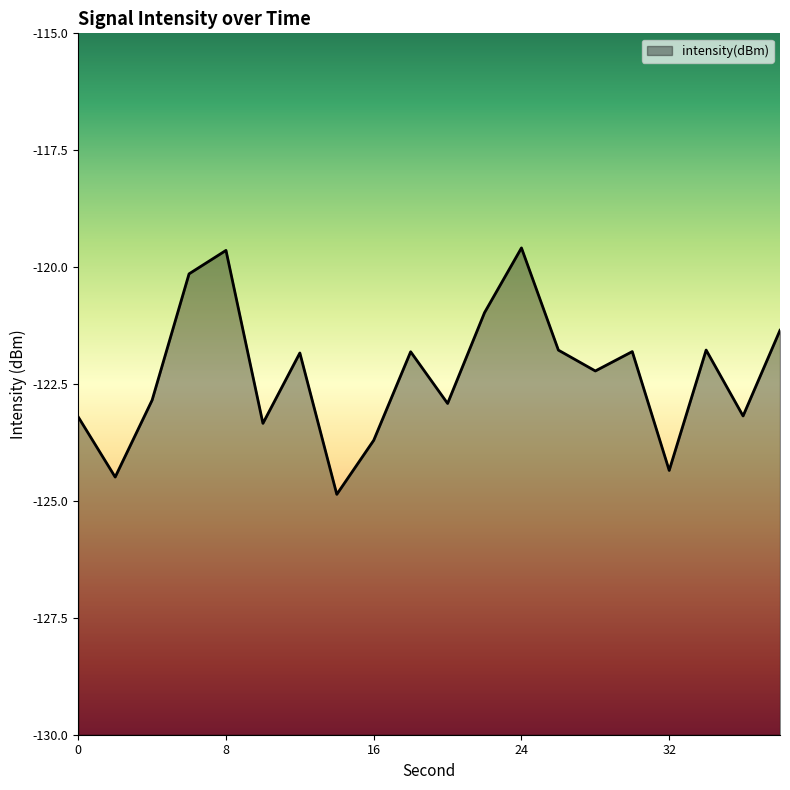

Does the chart display data point markers on the line(s)?

No